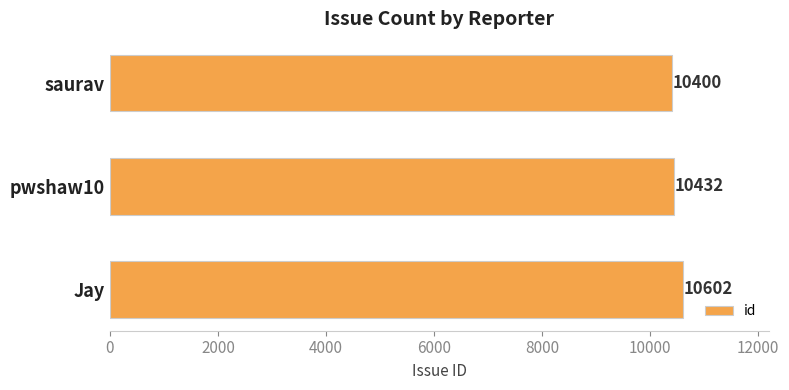

Is it true that the value at saurav is 4370?

False